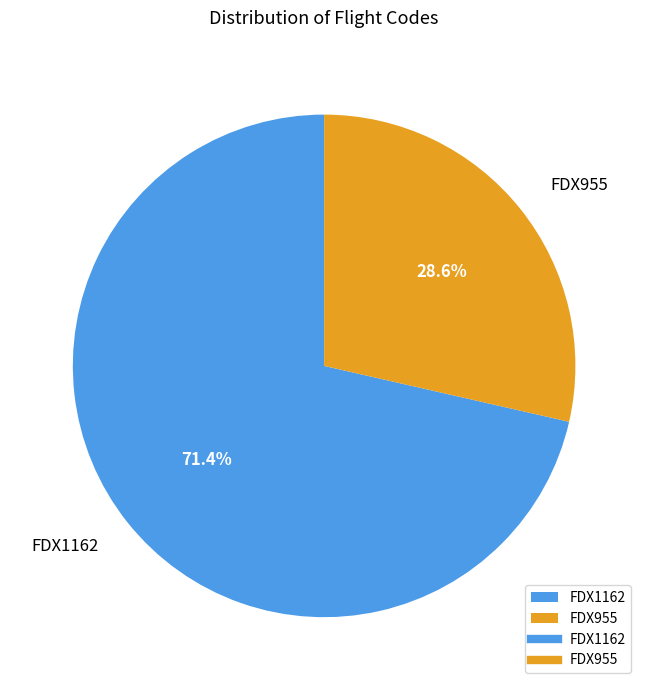

To the nearest percent, what is the combined percentage of FDX1162 and FDX955?

100%